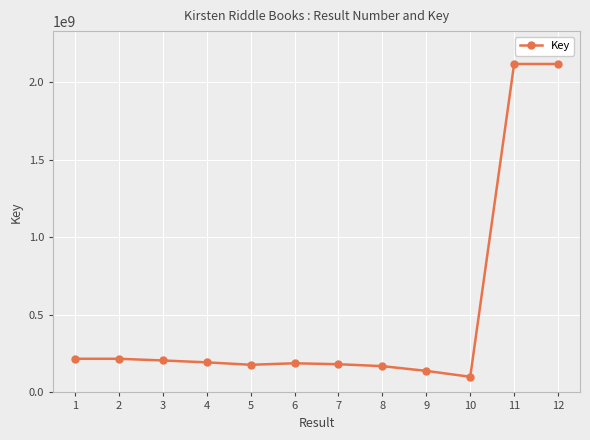

What is the value of the 8th point from the left?

169542523